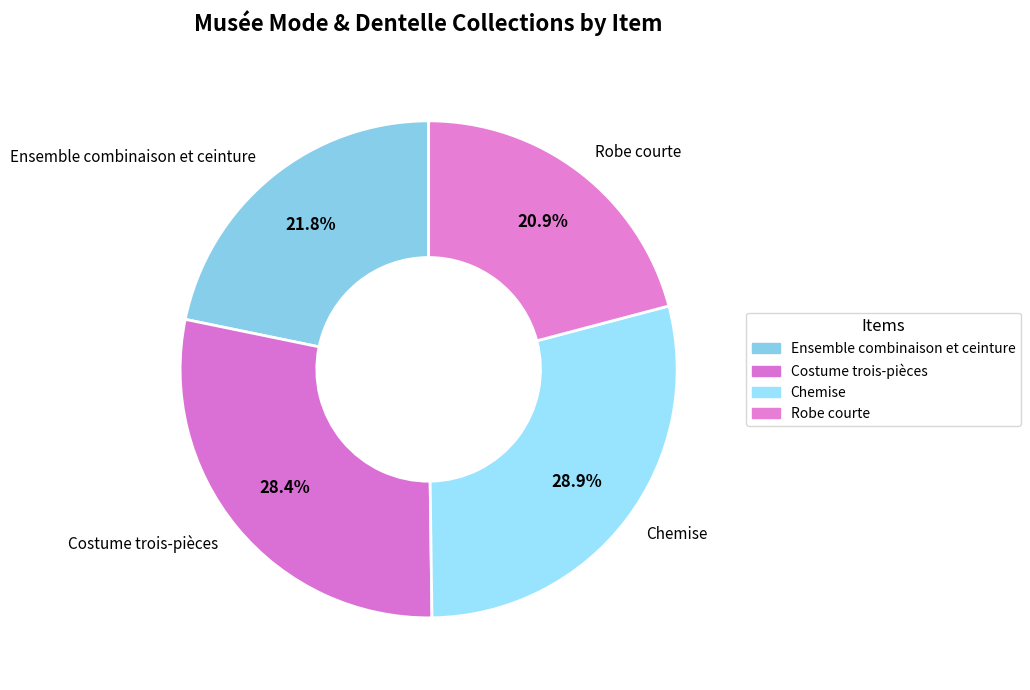

What is the ratio of the value at Costume trois-pièces to the value at Chemise?

1.0